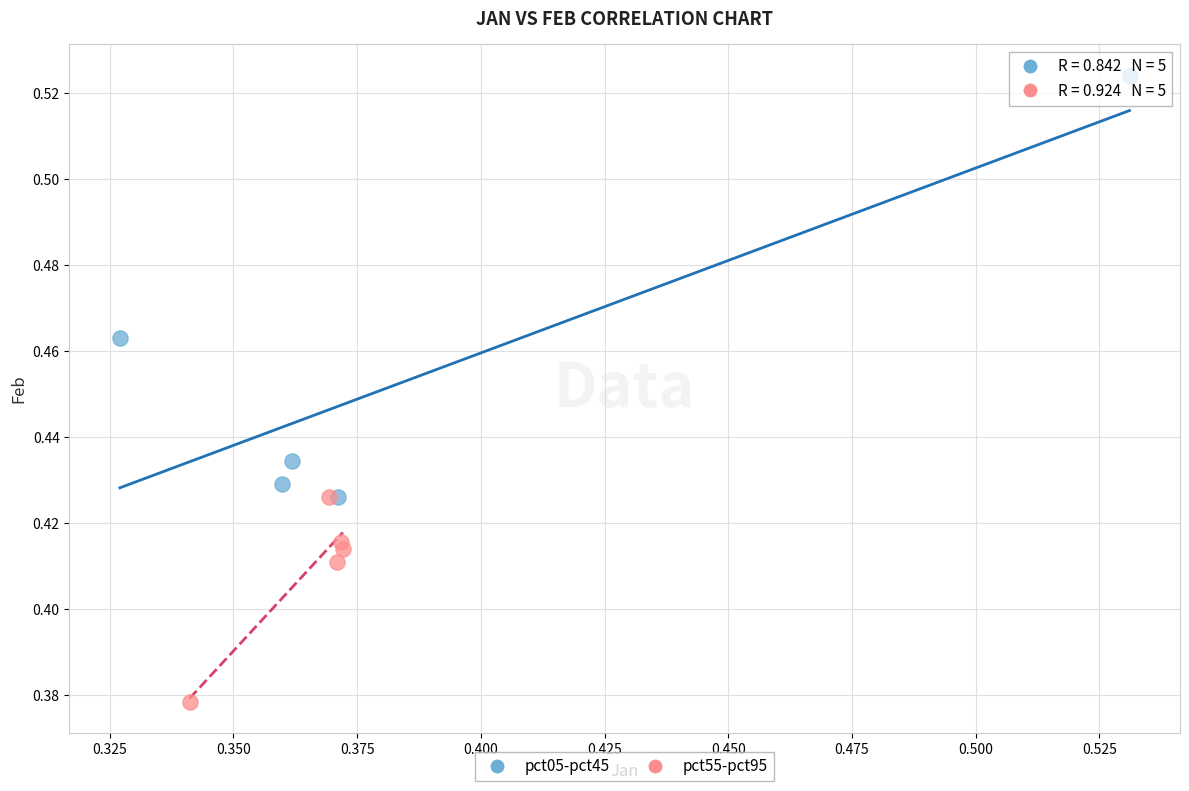

Which series contains the highest Y value?

pct05-pct45